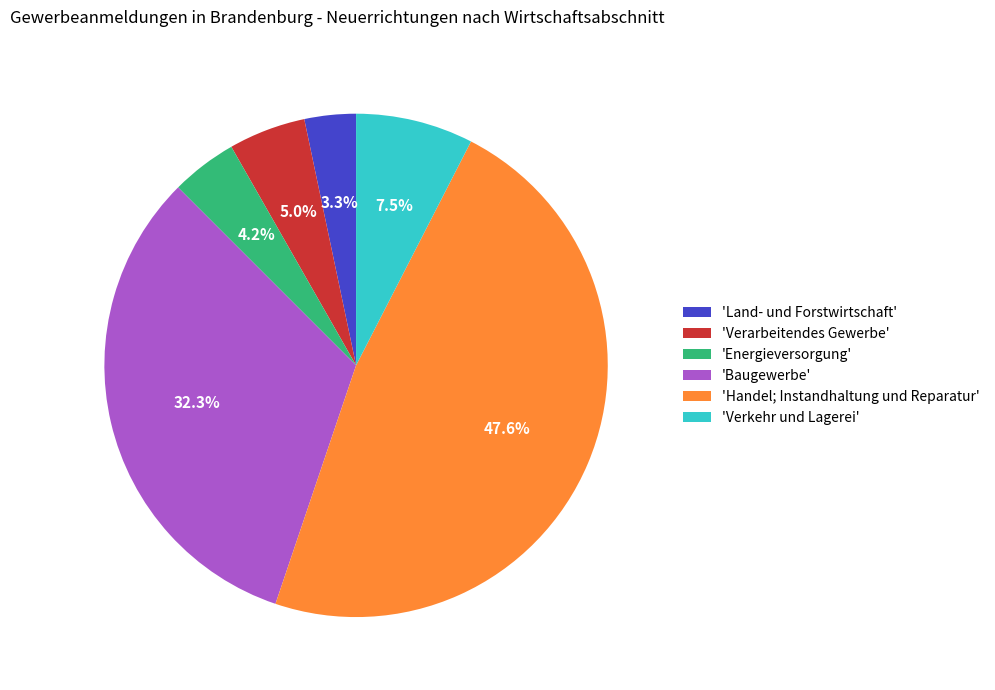

Combined, do 'Verkehr und Lagerei' and 'Verarbeitendes Gewerbe' account for over 50%?

No